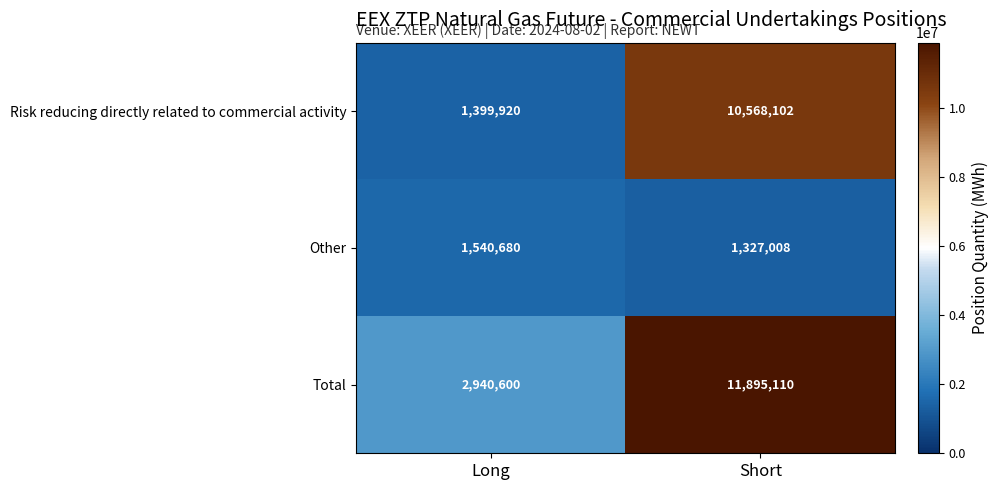

Rank the series by their average value, from highest to lowest.

Total, Risk reducing directly related to commercial activity, Other